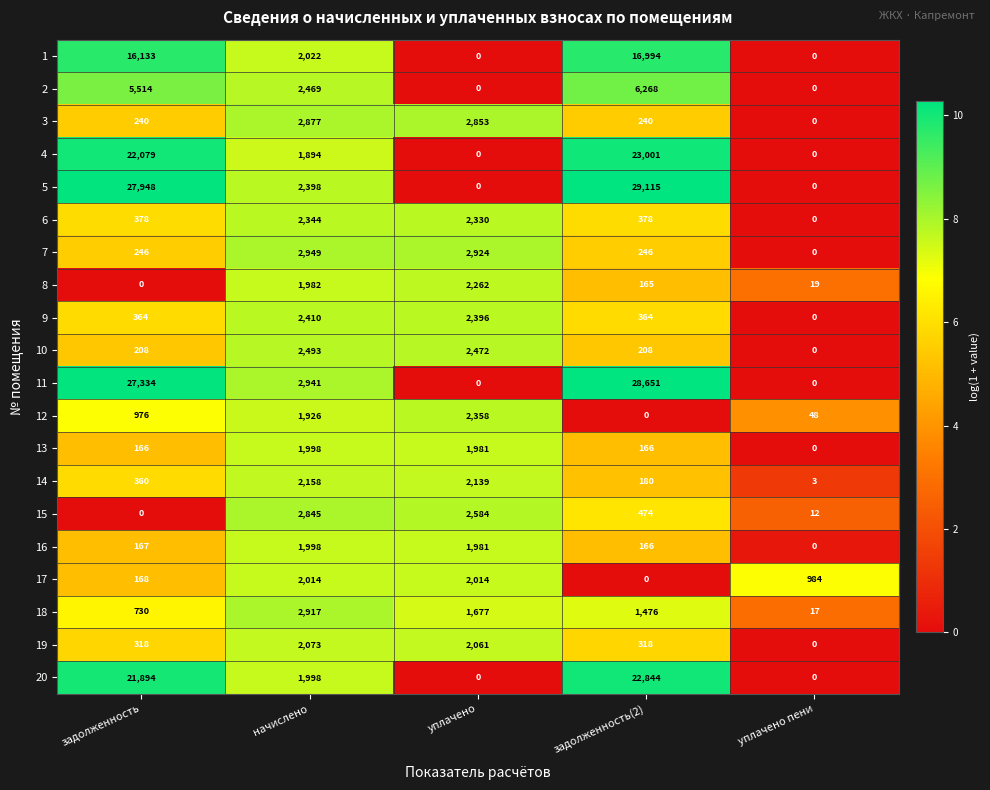

True or false: 18 has a value of 2014 at задолженность(2).

False